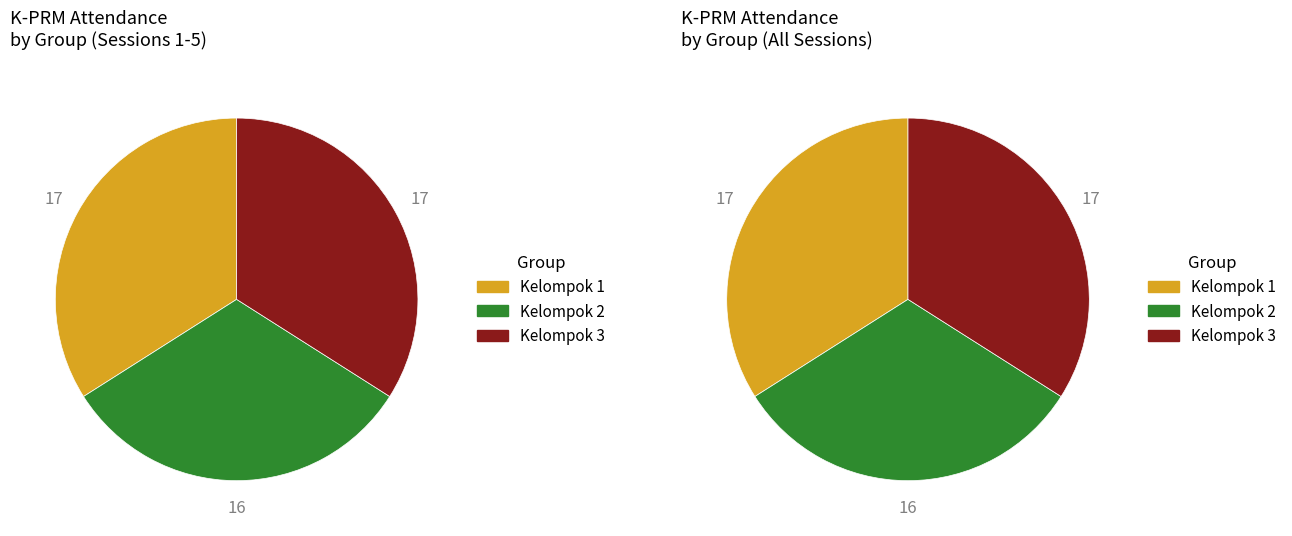

Is it true that Kelompok 2 is 42% of the pie?

False